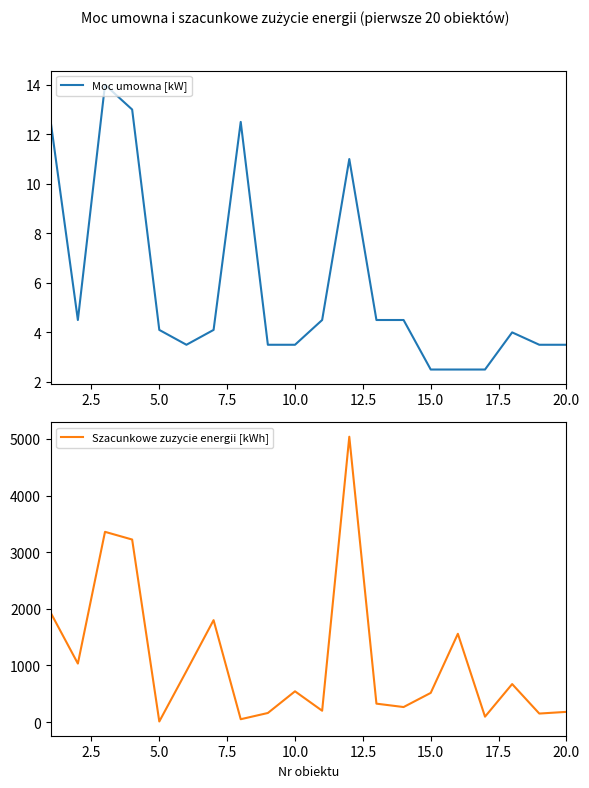

Rank the series by their average value, from highest to lowest.

Szacunkowe zuzycie energii [kWh], Moc umowna [kW]